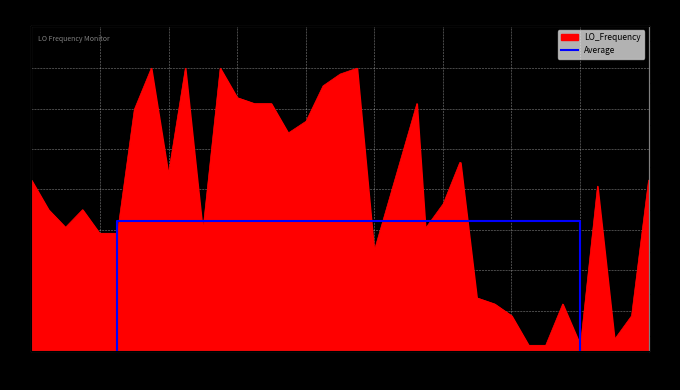

How many data points are less than 2?

2